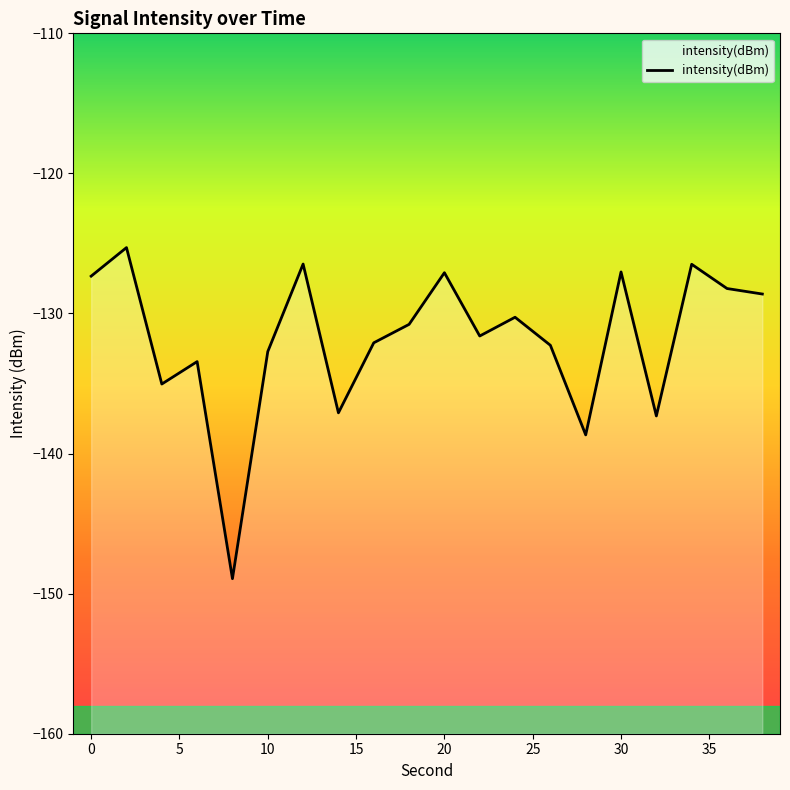

What is the greatest value displayed?

-125.3